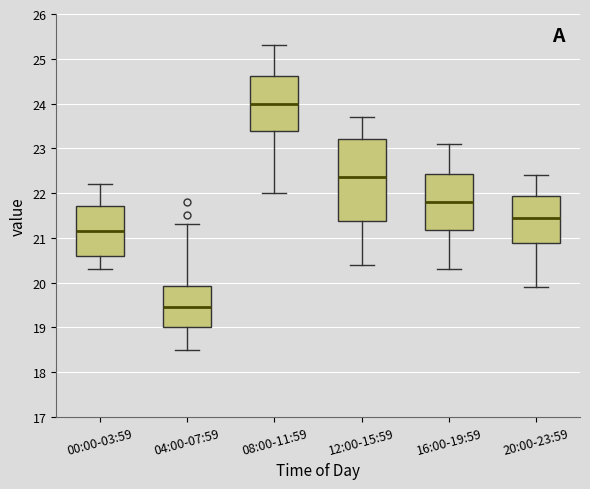

Comparing the boxes themselves (not the whiskers), which one is the tallest?

12:00-15:59